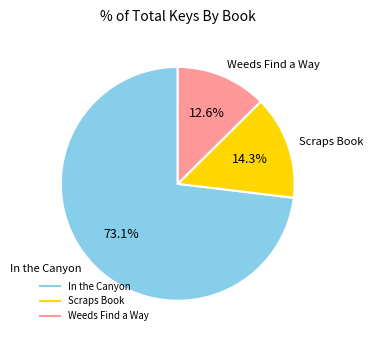

The Weeds Find a Way slice represents 20% of the pie. True or false?

False